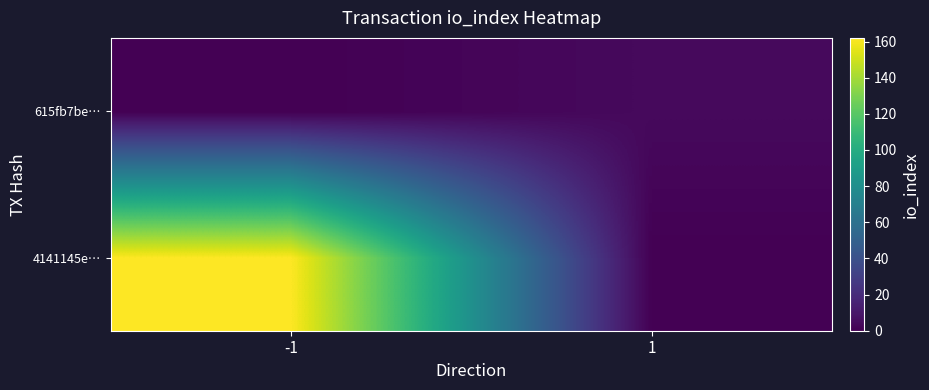

Reading right to left, extract all data points from this chart.

4141145e…: 1=0	-1=162
615fb7be…: 1=4	-1=0